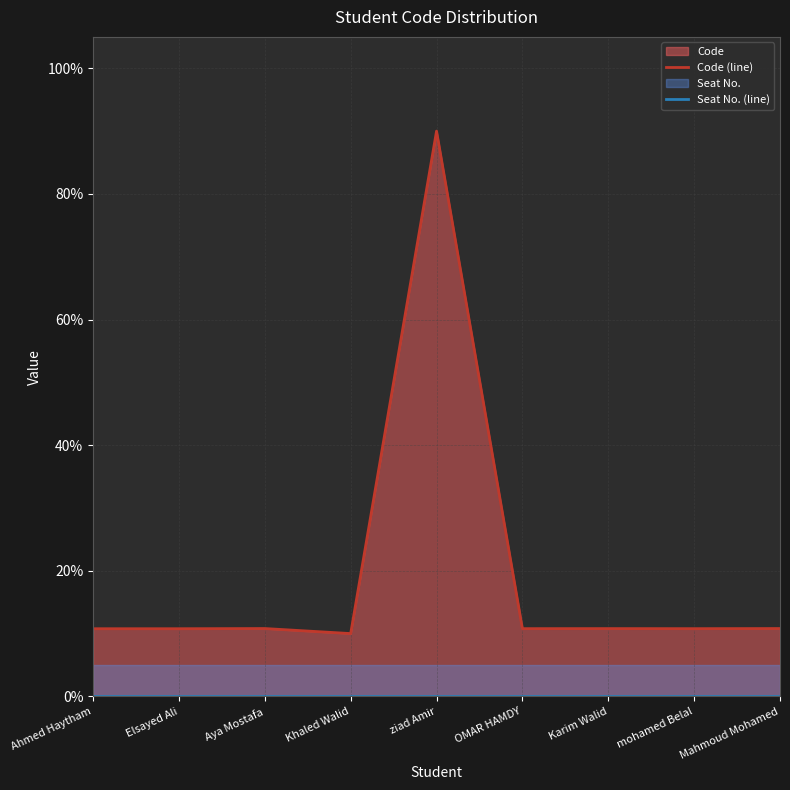

True or false: Code (line) and Seat No. (line) cross at least once.

False